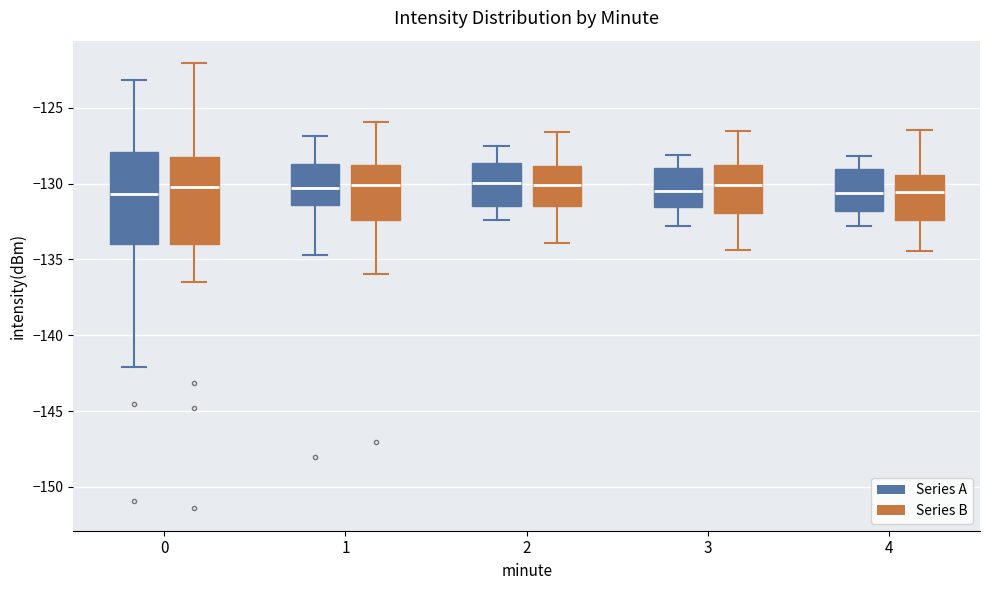

Reading left to right, read every box against the y-axis: the position of its median line, the range the box covers, and the ends of its whiskers. The values are not printed on the chart, so give them approximately, as read against the axis.

0 (Series A): median -130.5, box -134.0 to -128.0, whiskers -142.0 to -123.0
0 (Series B): median -130.5, box -134.0 to -128.0, whiskers -136.5 to -122.0
1 (Series A): median -130.5, box -131.5 to -128.5, whiskers -134.5 to -127.0
1 (Series B): median -130.0, box -132.5 to -129.0, whiskers -136.0 to -126.0
2 (Series A): median -130.0, box -131.5 to -128.5, whiskers -132.5 to -127.5
2 (Series B): median -130.0, box -131.5 to -129.0, whiskers -134.0 to -126.5
3 (Series A): median -130.5, box -131.5 to -129.0, whiskers -133.0 to -128.0
3 (Series B): median -130.0, box -132.0 to -129.0, whiskers -134.5 to -126.5
4 (Series A): median -130.5, box -132.0 to -129.0, whiskers -133.0 to -128.0
4 (Series B): median -130.5, box -132.5 to -129.5, whiskers -134.5 to -126.5